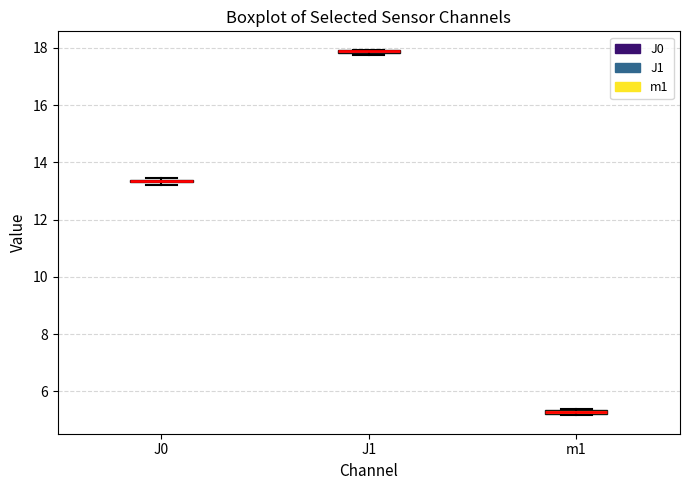

Where is the upper edge of the box for m1 on the y-axis? The values are not printed on the chart, so give them approximately, as read against the axis.

5.4